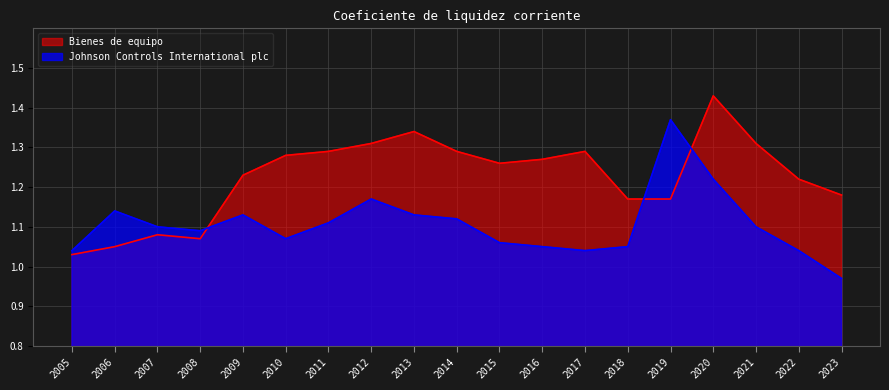

What is the average value of the Bienes de equipo series?

1.2